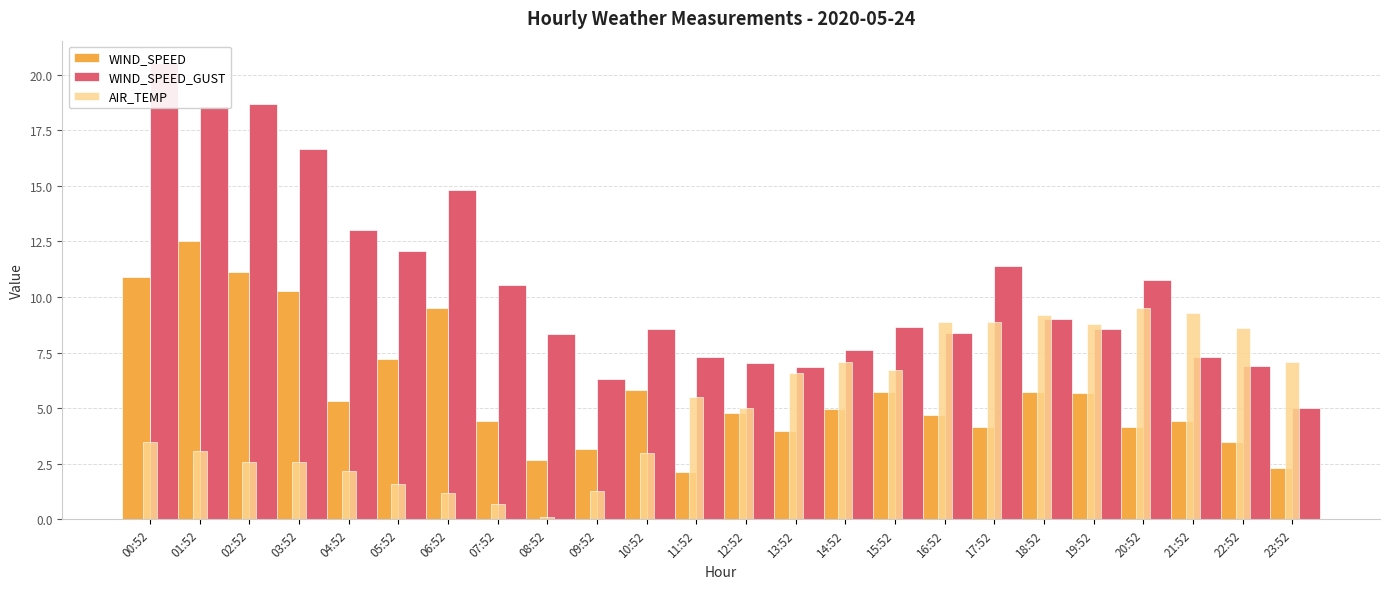

The value of WIND_SPEED at 02:52 is 11.1. True or false?

True